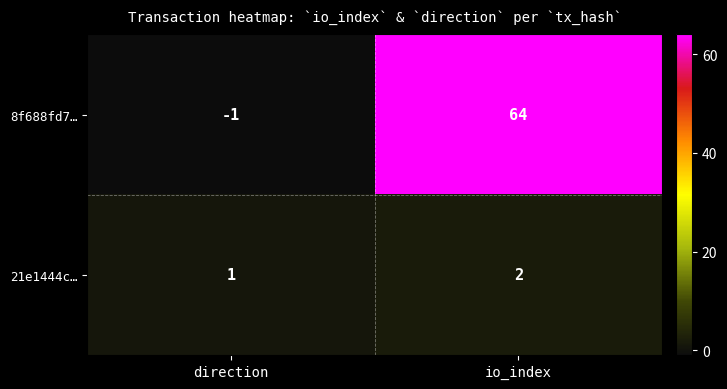

Which series has the largest range (max minus min)?

8f688fd7…